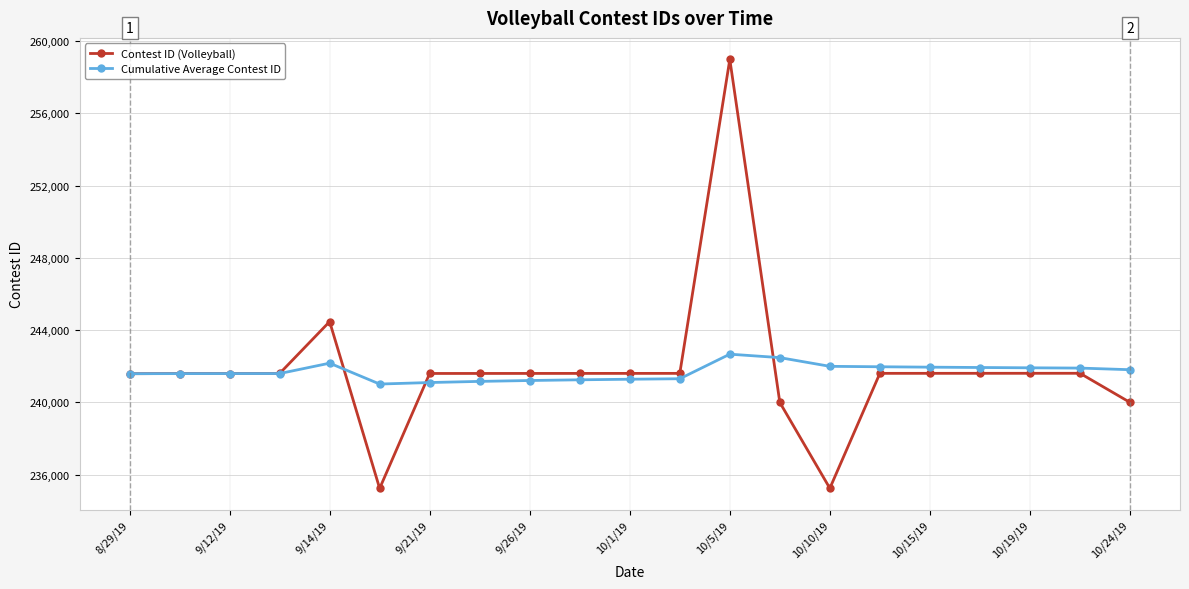

List the series in order of their peak value, lowest first.

Cumulative Average Contest ID, Contest ID (Volleyball)